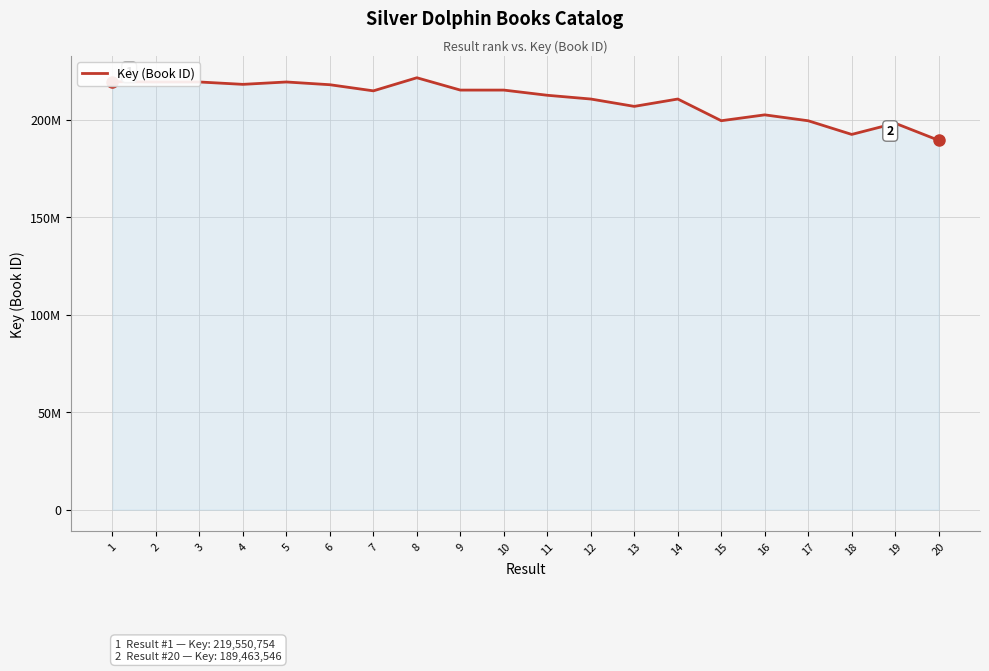

What is the average value?

210166464